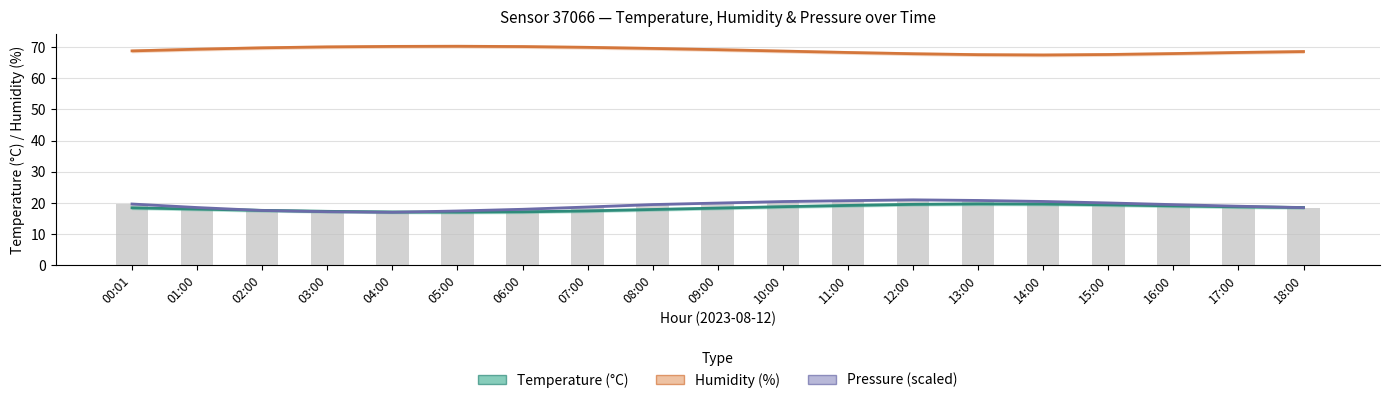

Reading left to right, what are all the values shown in this chart?

temperature: 18.4	18.0	17.6	17.3	17.1	17.1	17.1	17.4	17.9	18.4	18.8	19.2	19.6	19.7	19.6	19.4	19.1	18.8	18.6
humidity: 68.8	69.3	69.8	70.1	70.2	70.3	70.2	70.0	69.6	69.2	68.8	68.3	67.9	67.6	67.5	67.7	68.0	68.3	68.6
pressure (scaled): 19.7	18.5	17.6	17.2	17.0	17.4	18.0	18.7	19.5	20.0	20.4	20.7	21.0	20.8	20.5	20.0	19.5	19.0	18.5
pressure: 19.7	18.5	17.6	17.2	17.0	17.4	18.0	18.7	19.5	20.0	20.4	20.7	21.0	20.8	20.5	20.0	19.5	19.0	18.5